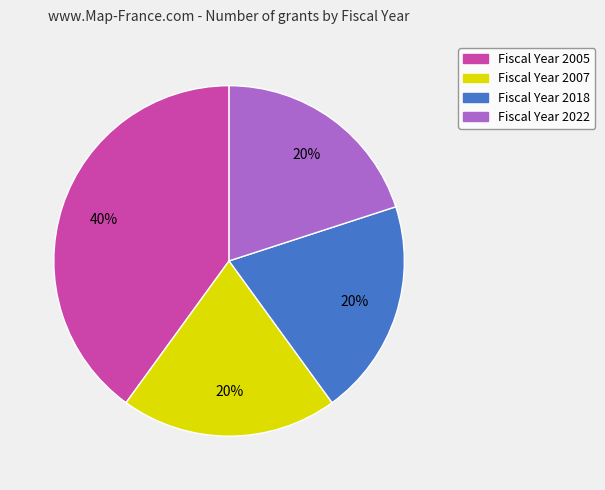

Does any single category account for the majority?

No